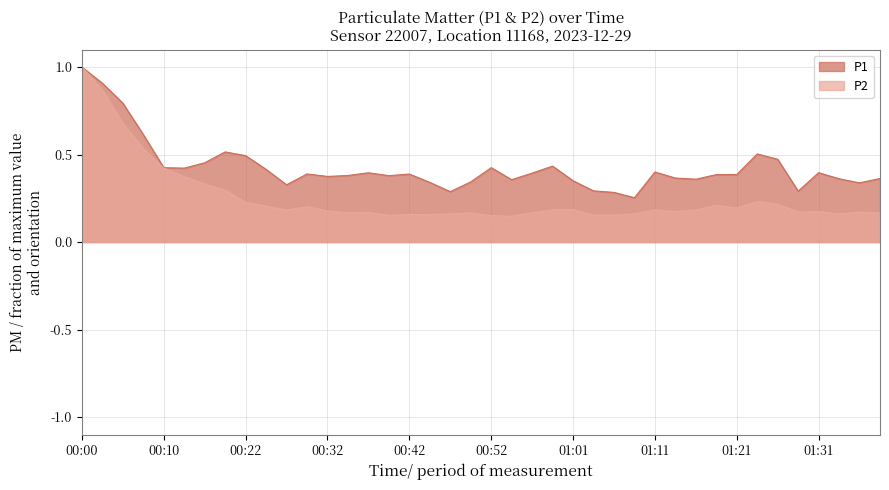

Reading left to right, extract all data points from this chart.

P1: 1.0	0.9	0.8	0.6	0.4	0.4	0.5	0.5	0.5	0.4	0.3	0.4	0.4	0.4	0.4	0.4	0.4	0.3	0.3	0.3	0.4	0.4	0.4	0.4	0.4	0.3	0.3	0.3	0.4	0.4	0.4	0.4	0.4	0.5	0.5	0.3	0.4	0.4	0.3	0.4
P2: 1.0	0.9	0.7	0.5	0.4	0.4	0.3	0.3	0.2	0.2	0.2	0.2	0.2	0.2	0.2	0.2	0.2	0.2	0.2	0.2	0.2	0.1	0.2	0.2	0.2	0.2	0.2	0.2	0.2	0.2	0.2	0.2	0.2	0.2	0.2	0.2	0.2	0.2	0.2	0.2